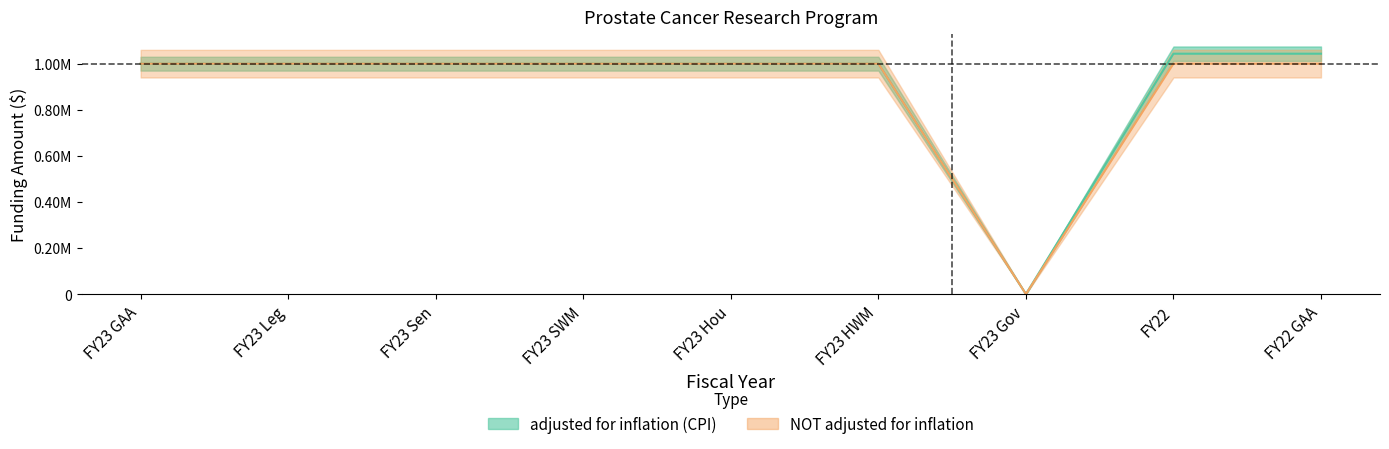

What is the total value across all series at FY23 HWM?

2000000